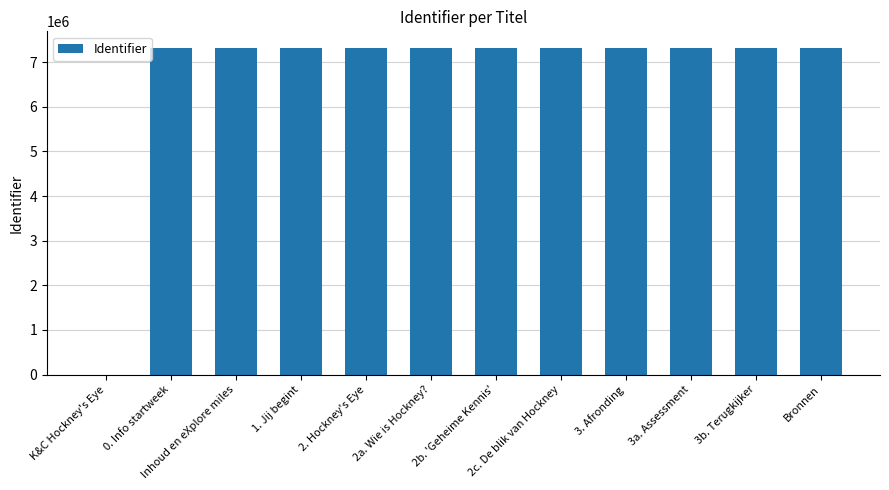

What value does the data have at 3. Afronding, to the nearest 100?

7324700